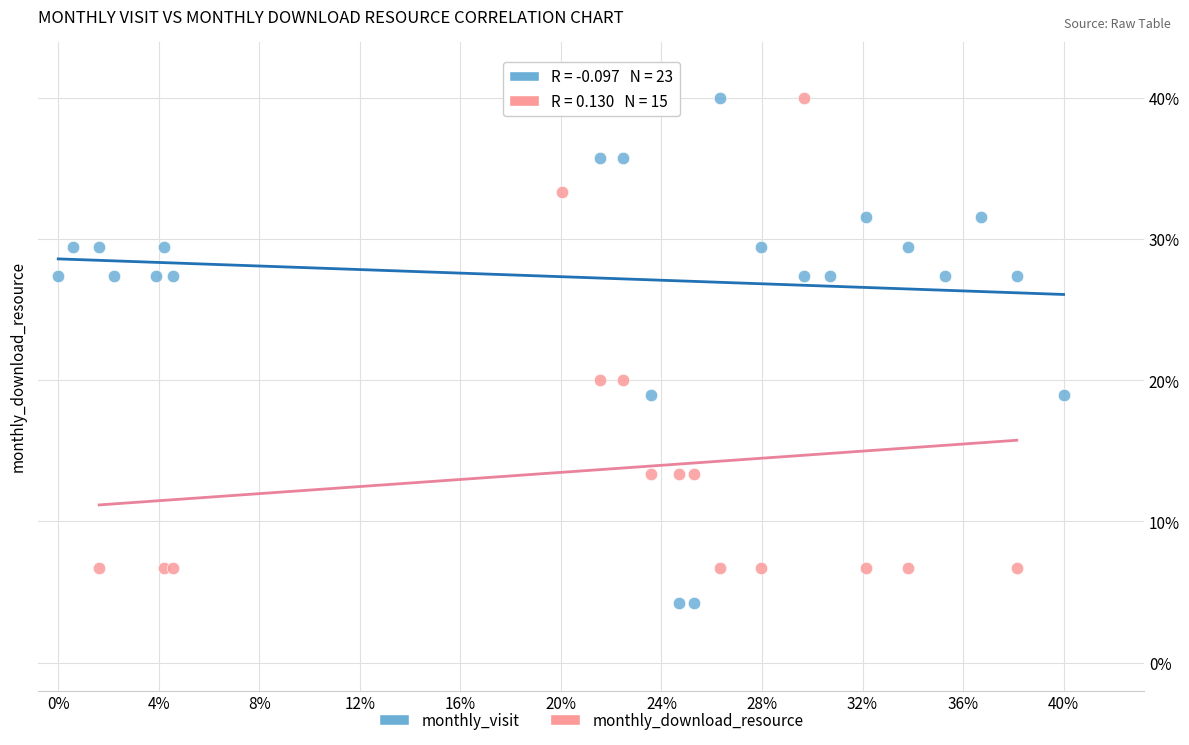

What are all the series names shown in the legend?

monthly_visit, monthly_download_resource